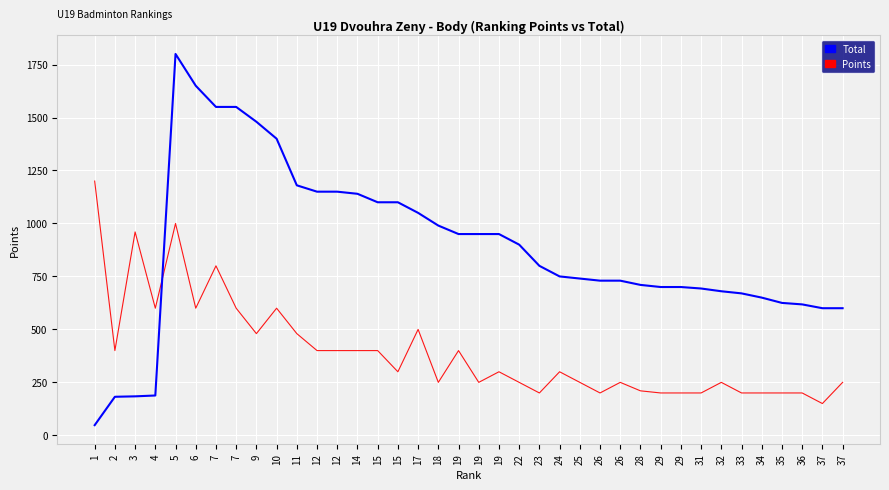

At which label is Points closest to 675?

4